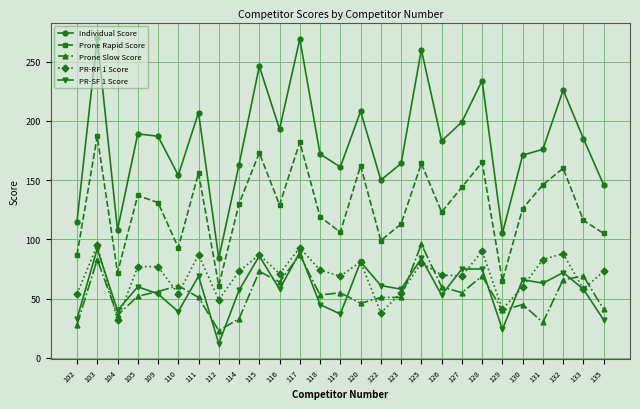

Which series has the widest spread of values?

Individual Score